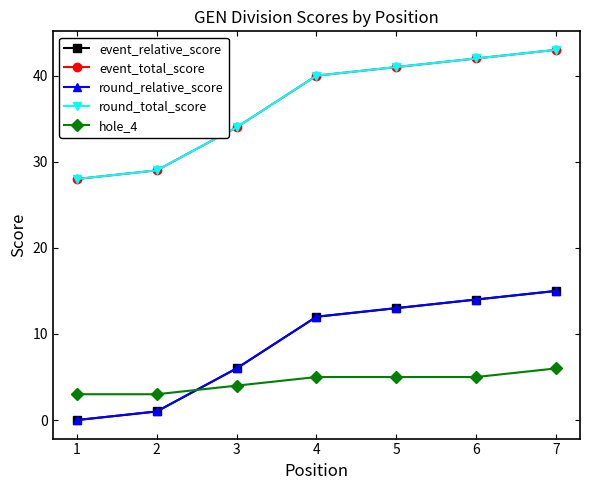

At how many categories does at least one series exceed 0?

7